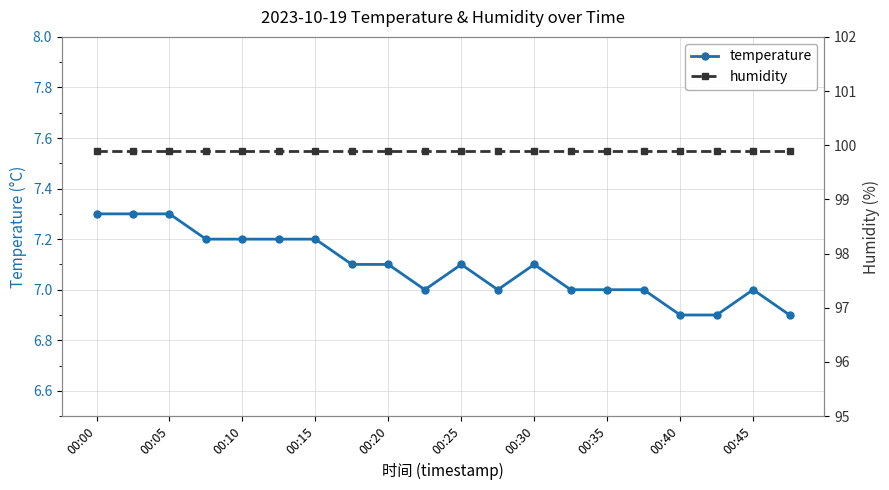

Rank the series by their average value, from lowest to highest.

temperature, humidity